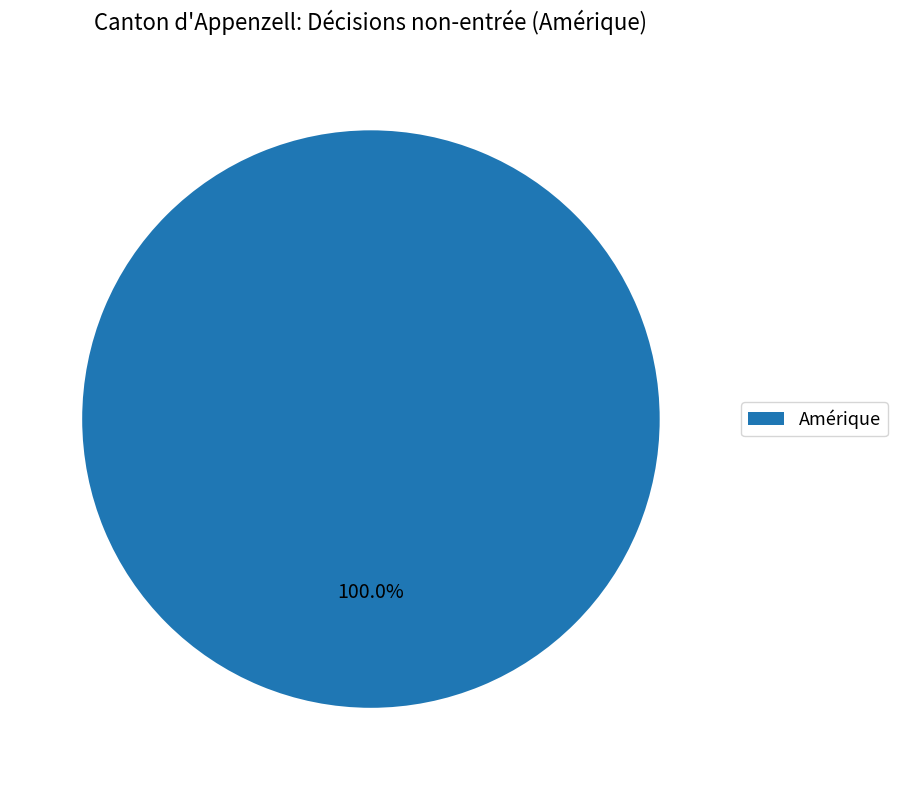

Is there a majority slice in this chart?

Yes